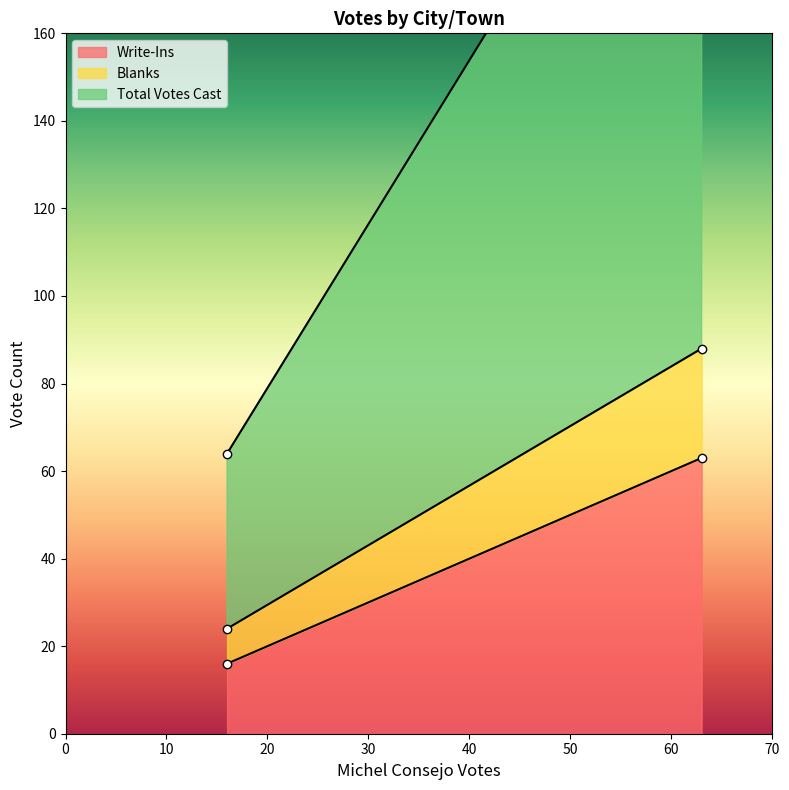

Reading left to right, what are all the values shown in this chart?

Write-Ins: Sheldon=16	Swanton=63
Blanks: Sheldon=8	Swanton=25
Total Votes Cast: Sheldon=40	Swanton=152